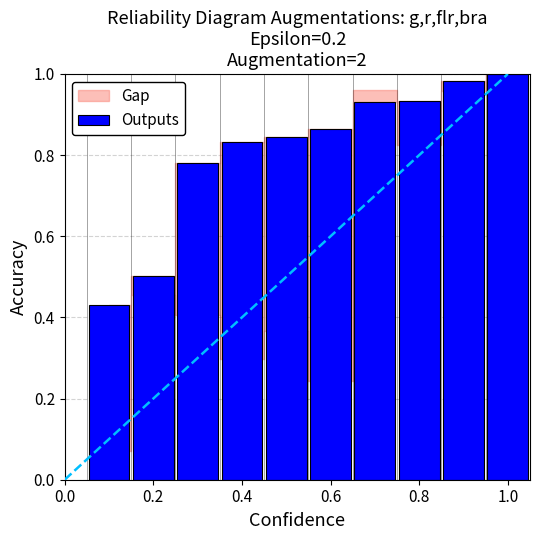

What is the difference between the second highest and second lowest values?

0.5